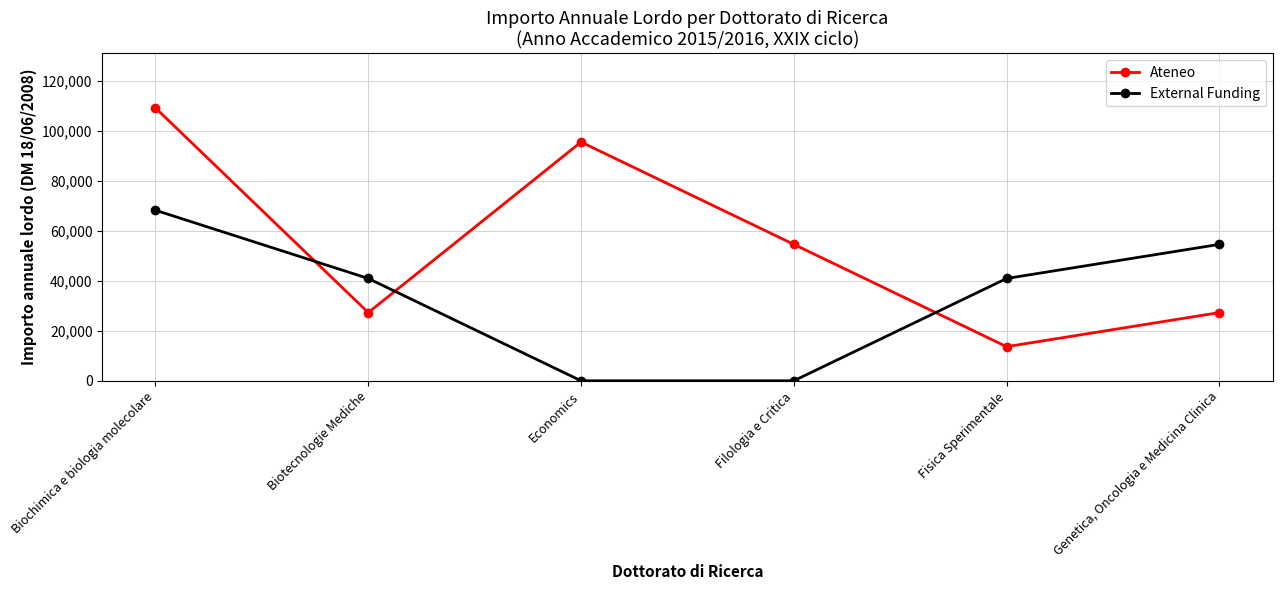

List the series in order of their peak value, lowest first.

External Funding, Ateneo